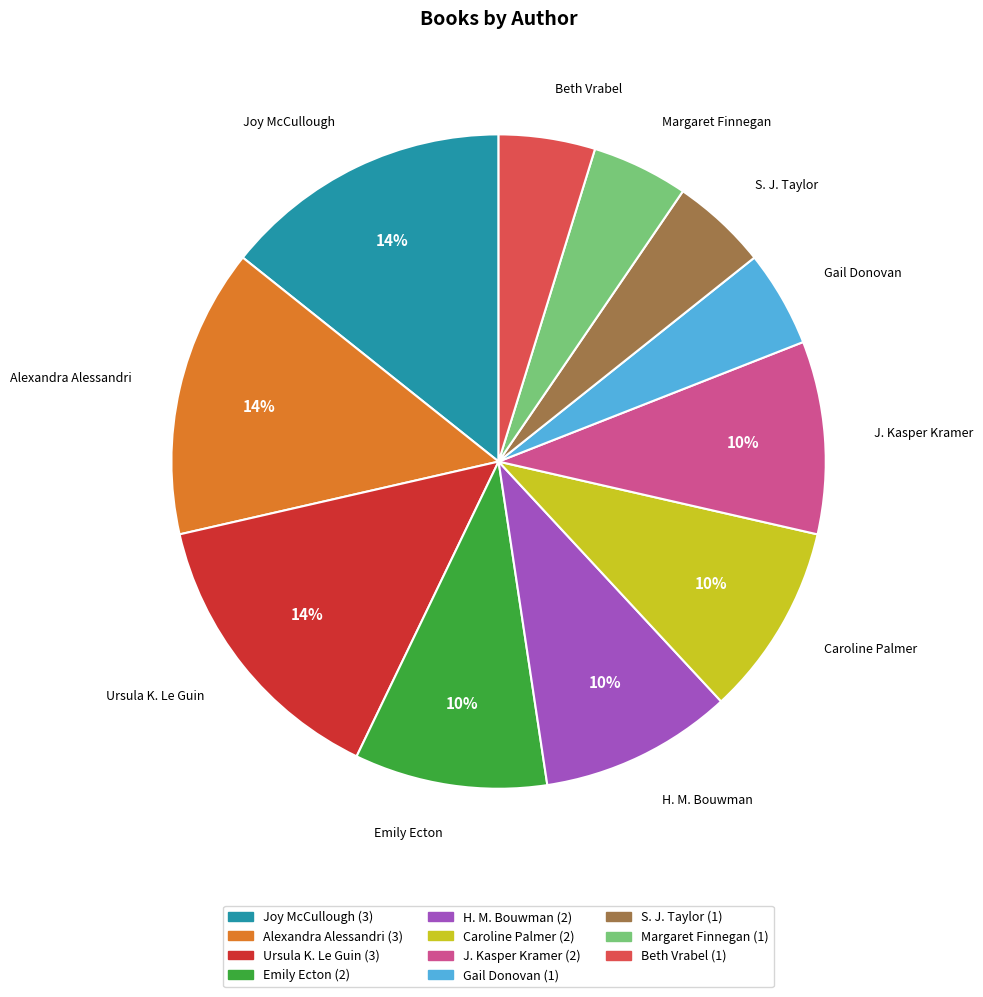

What percentage is the Joy McCullough slice, to the nearest percent?

14%